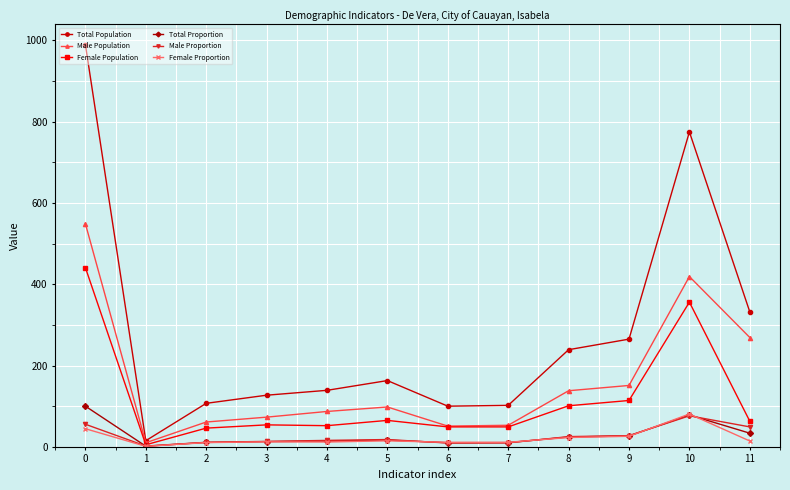

In Male Population, how many points are higher than both neighbors (excluding endpoints)?

2